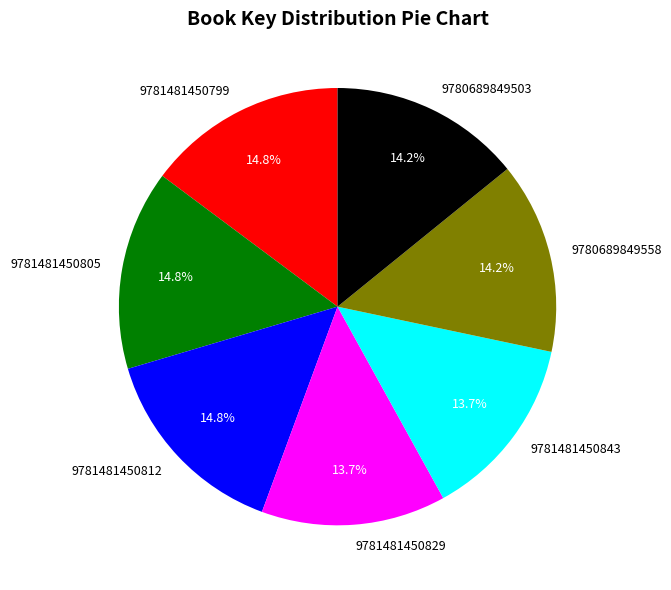

What is the ratio of the value at 9781481450829 to the value at 9780689849503?

1.0